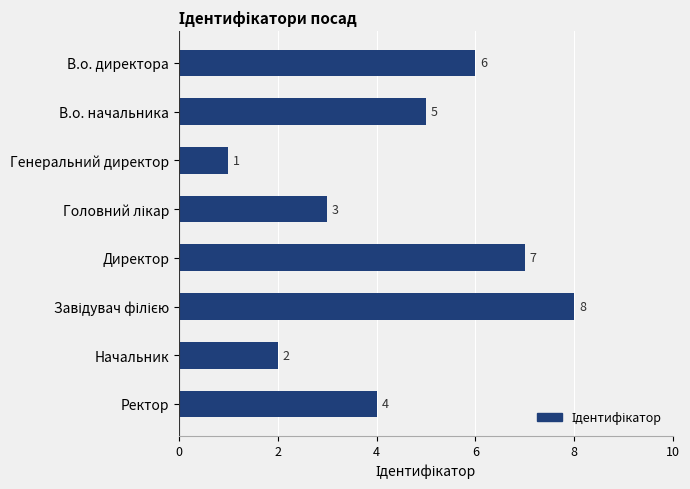

At which label is the value closest to 4?

Ректор